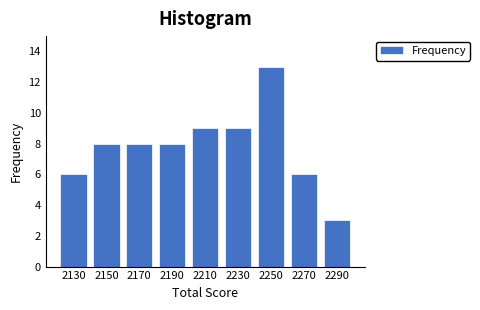

Reading left to right, transcribe all the data shown in this chart.

6	8	8	8	9	9	13	6	3